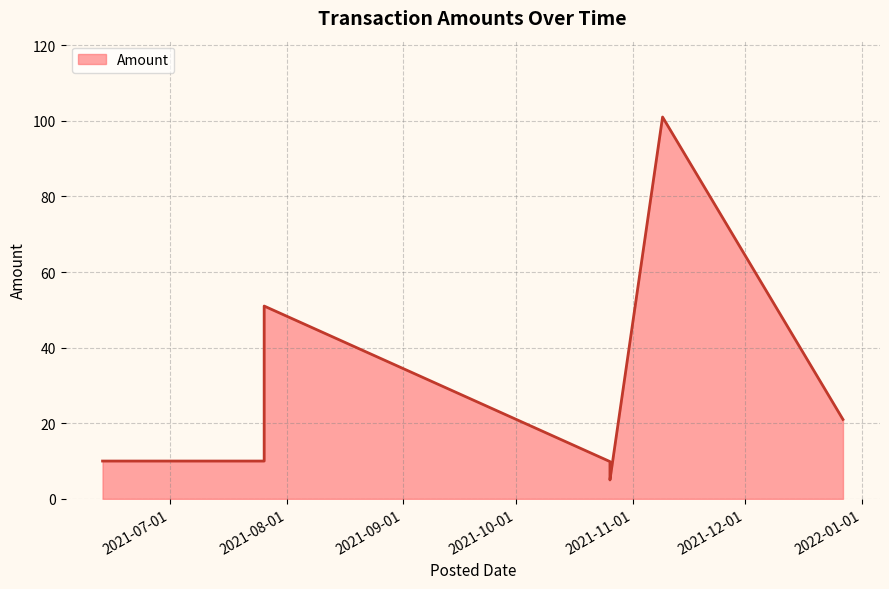

Count the number of values greater than 10.

3